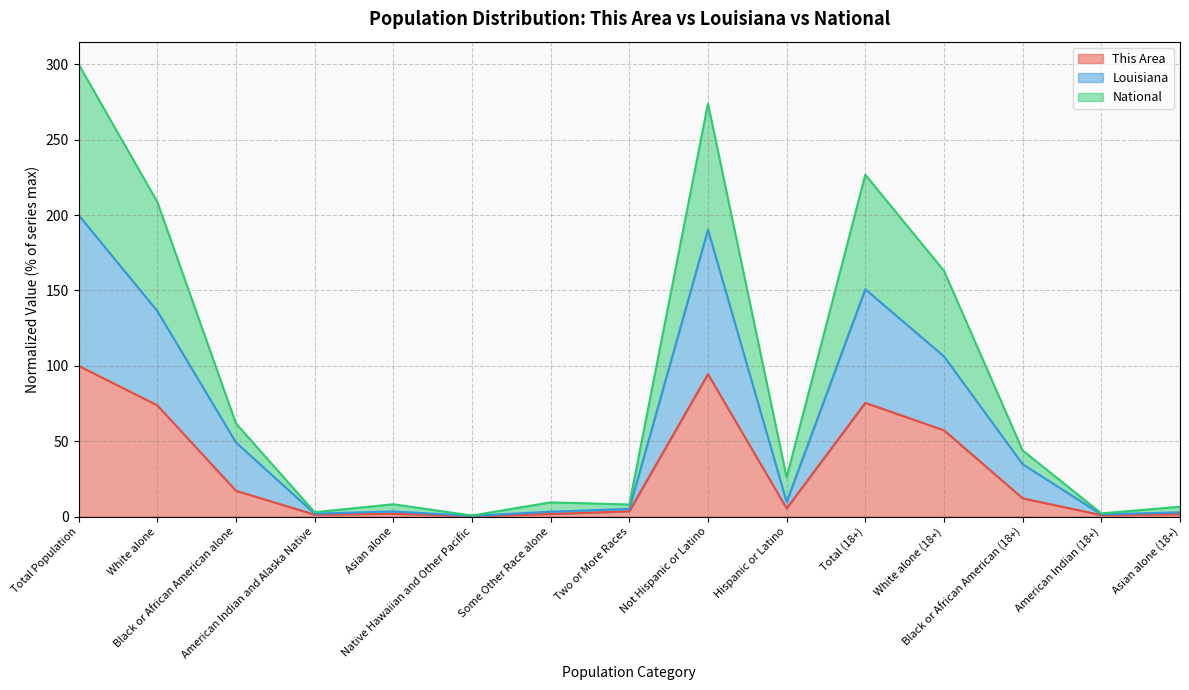

At which label does Louisiana first exceed 9?

Total Population